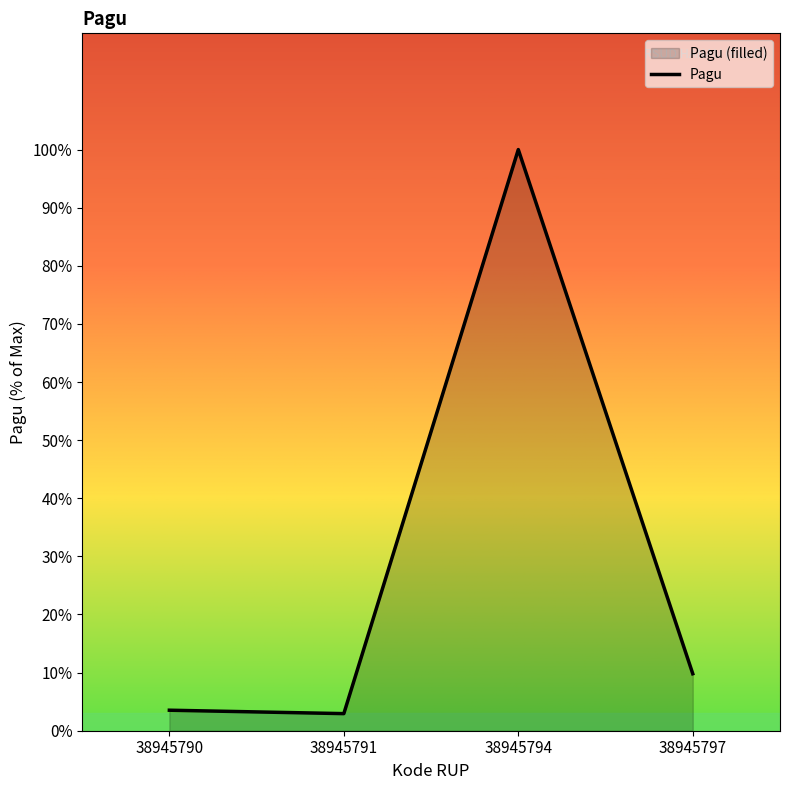

What is the change in value from 38945790 to 38945791?

-0.6